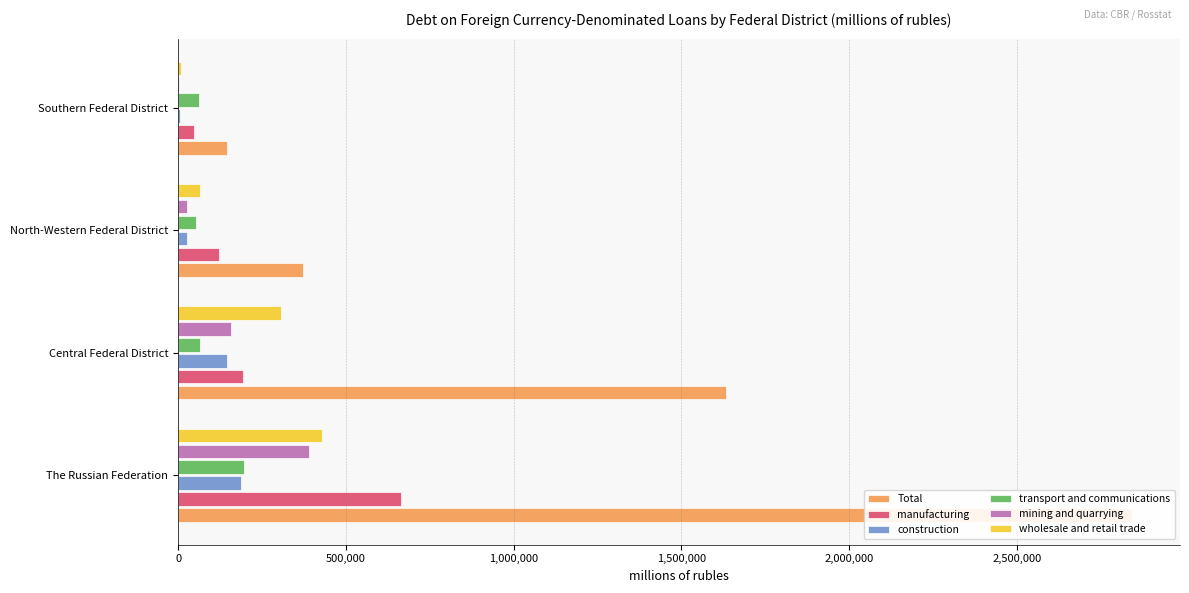

What is the total value across all series at The Russian Federation?

4712255